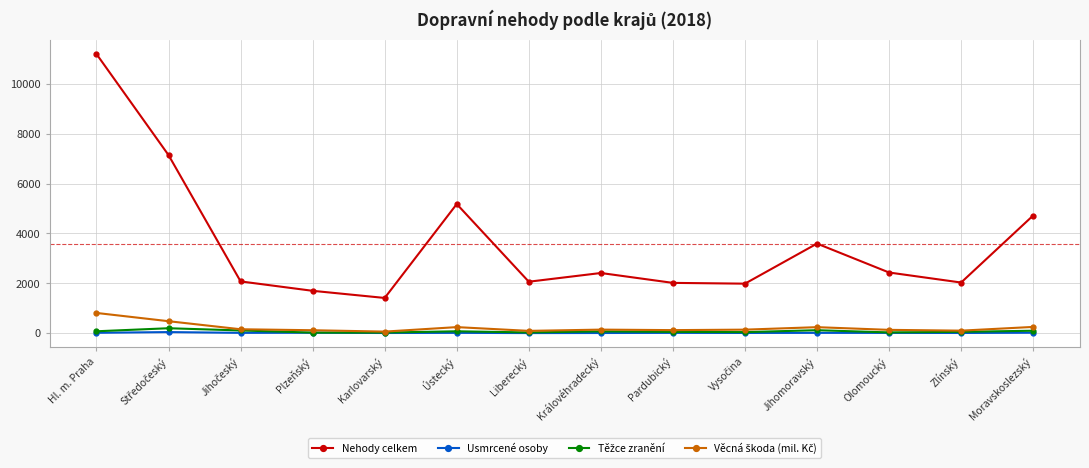

What is the sum of all Nehody celkem values?

49976.0